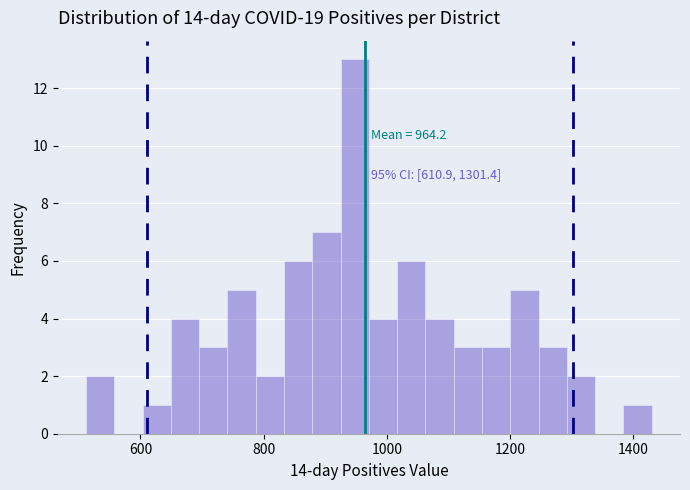

Around what value on the x-axis is the tallest bar? Give the approximate position of its centre, as read against the axis.

940